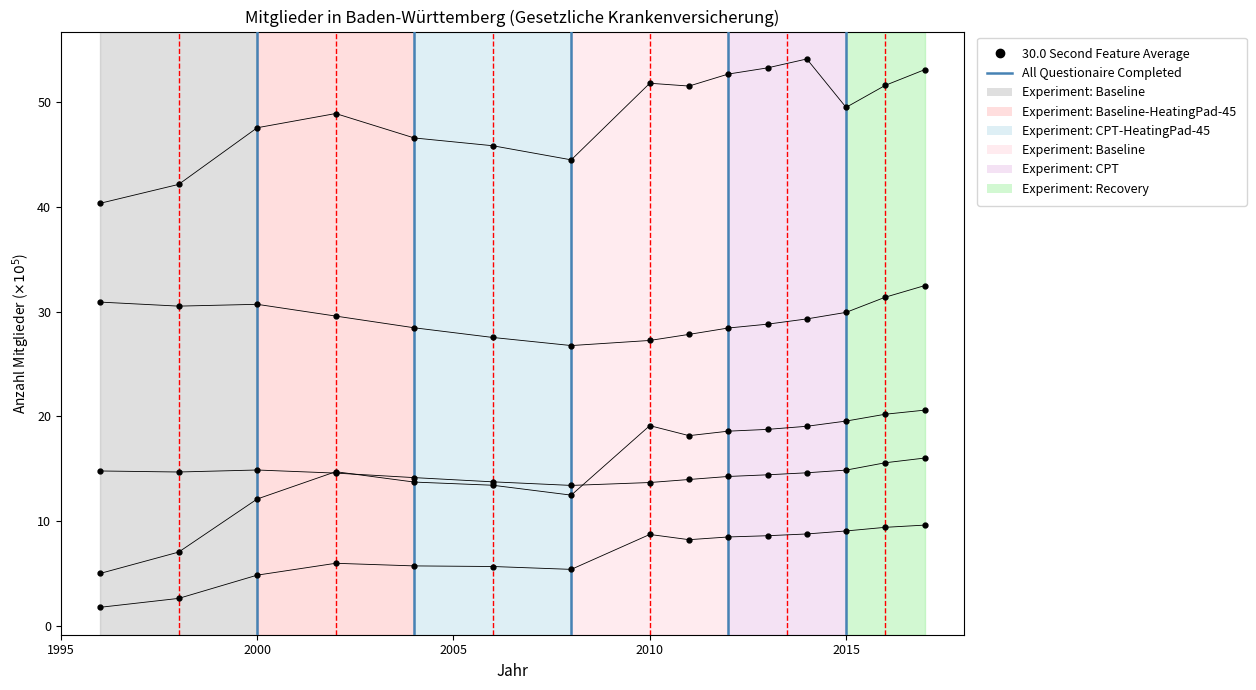

What is the sum of the Ortskrankenkasse insgesamt values at 2004 and 2016?

59.8